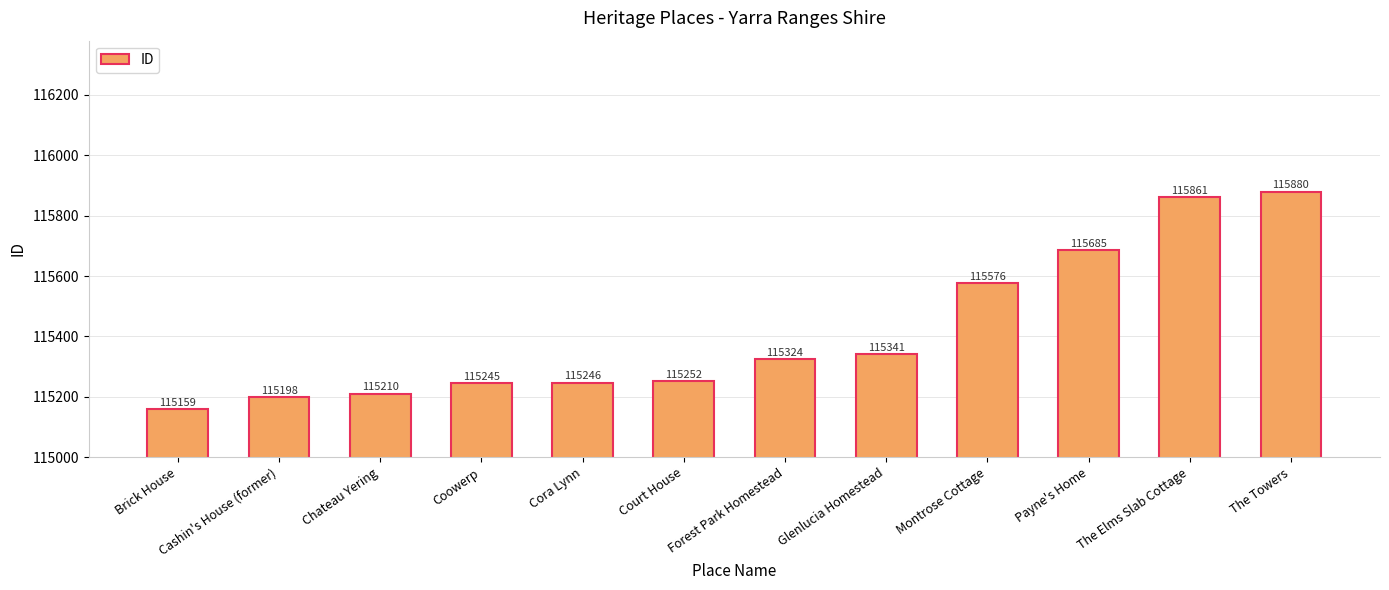

List the labels in order of value, smallest first.

Brick House, Cashin's House (former), Chateau Yering, Coowerp, Cora Lynn, Court House, Forest Park Homestead, Glenlucia Homestead, Montrose Cottage, Payne's Home, The Elms Slab Cottage, The Towers